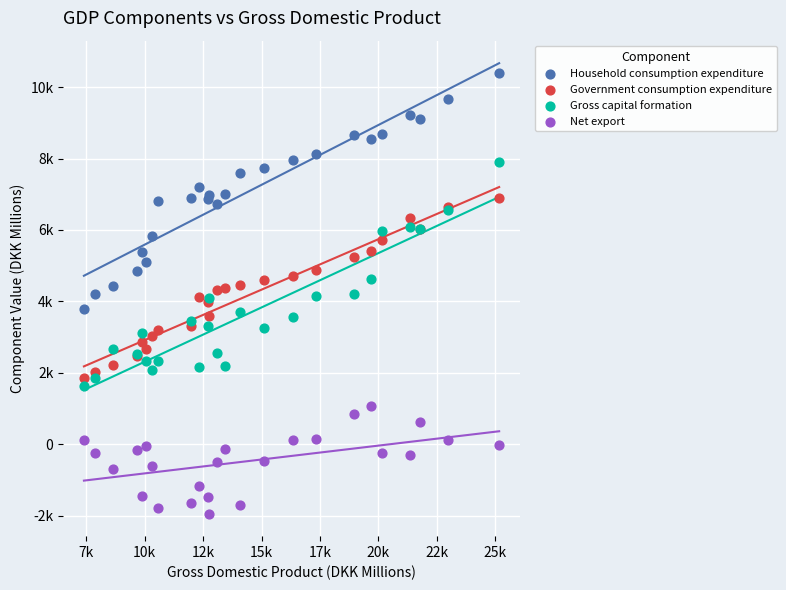

Which series has the widest spread of Y values?

Household consumption expenditure